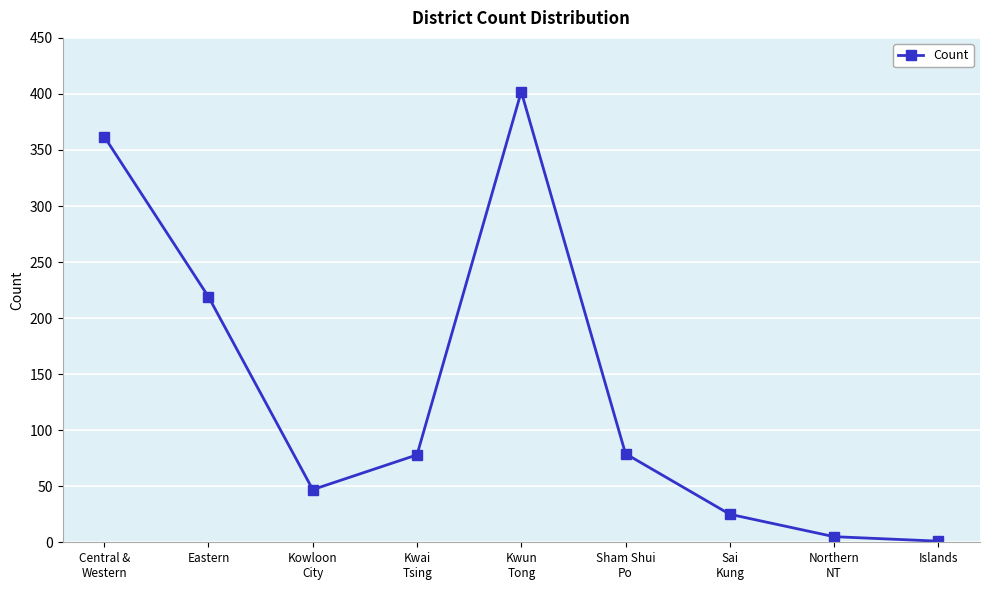

Count the number of data series in this chart.

1